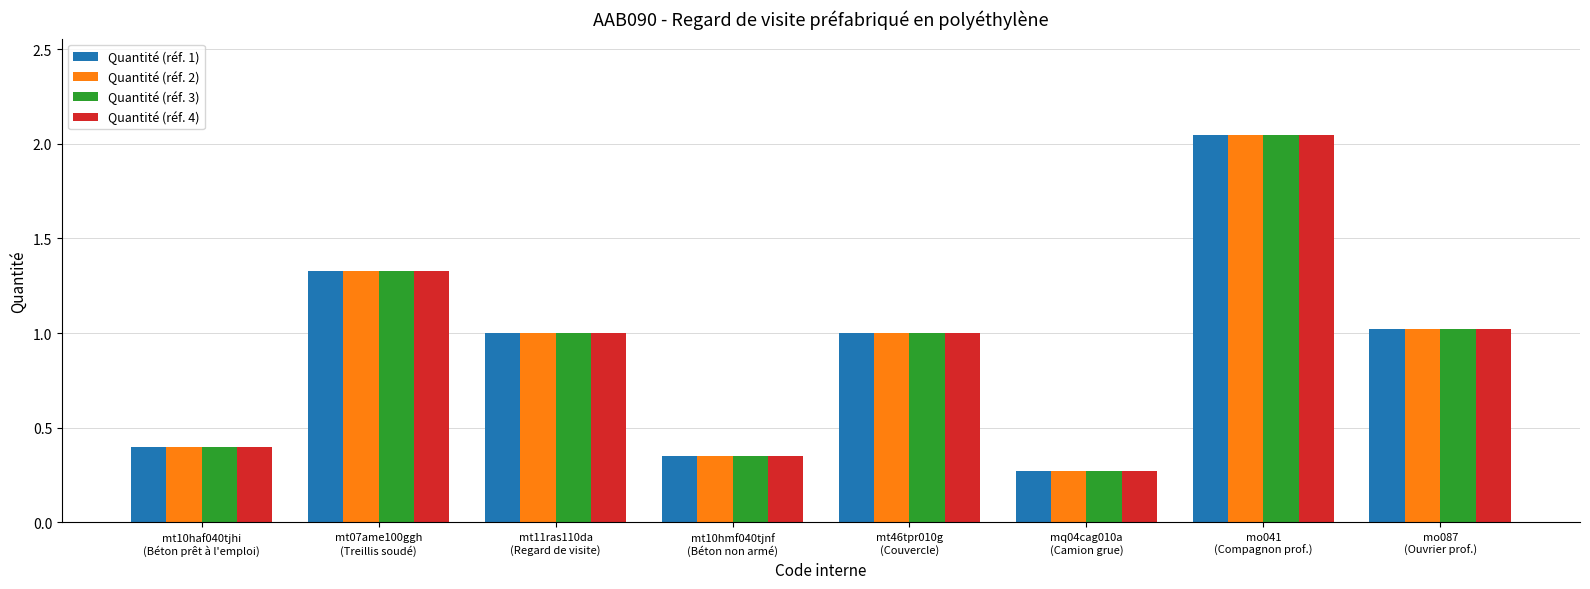

Is it true that Quantité (réf. 4) equals 3.5 at mo041
(Compagnon prof.)?

False